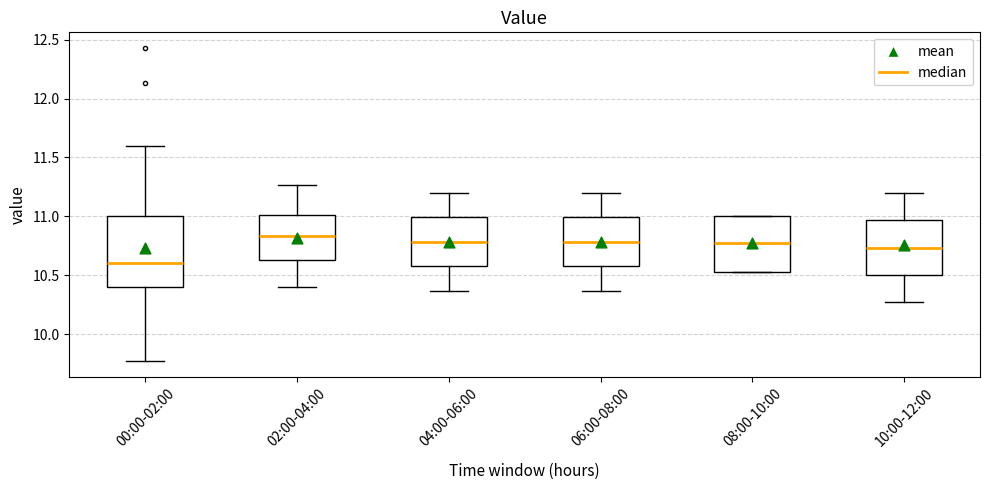

Reading left to right, transcribe this box plot: for each box, give where its median line is, the range the box spans, and where its two whiskers end, as read against the y-axis. The values are not printed on the chart, so give them approximately, as read against the axis.

00:00-02:00: median 10.60, box 10.40 to 11.00, whiskers 9.75 to 11.60
02:00-04:00: median 10.85, box 10.65 to 11.00, whiskers 10.40 to 11.25
04:00-06:00: median 10.80, box 10.60 to 11.00, whiskers 10.35 to 11.20
06:00-08:00: median 10.80, box 10.60 to 11.00, whiskers 10.35 to 11.20
08:00-10:00: median 10.75, box 10.55 to 11.00, whiskers 10.55 to 11.00
10:00-12:00: median 10.75, box 10.50 to 10.95, whiskers 10.25 to 11.20